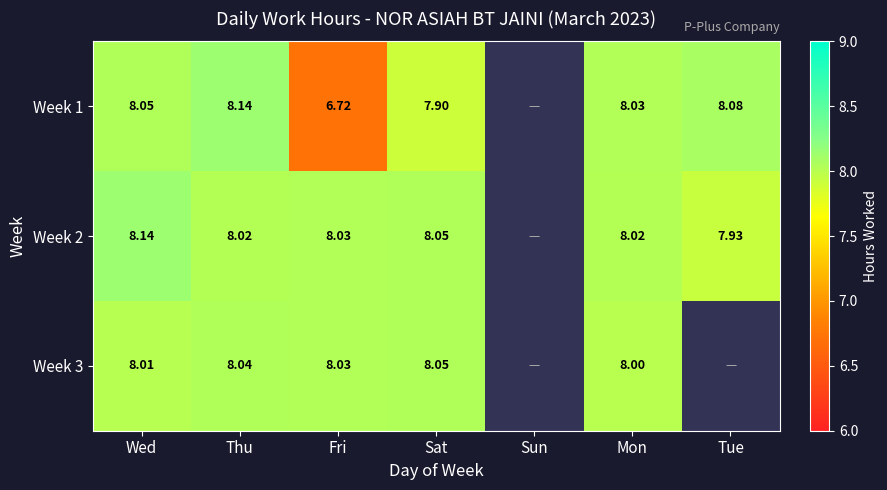

At which category is the sum across all series the highest?

Wed